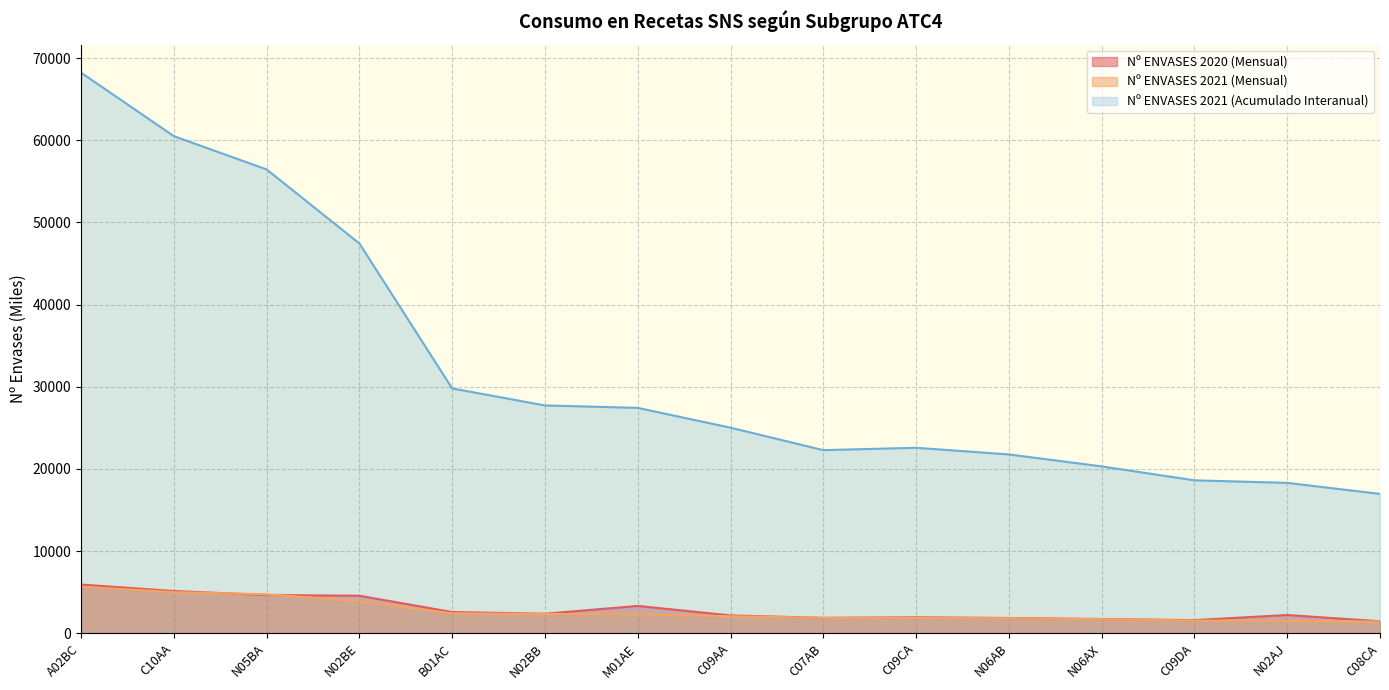

Reading left to right, what are all the values shown in this chart?

Nº ENVASES 2021 (Mensual): 5657.5	4996.4	4731.6	3886.7	2411.8	2336.6	2287.3	2064.7	1860.1	1855.5	1813.4	1697.1	1534.7	1503.8	1410.3
Nº ENVASES 2020 (Mensual): 5917.5	5132.3	4645.0	4556.7	2569.0	2364.1	3316.5	2159.6	1862.8	1930.4	1846.1	1720.6	1586.4	2210.2	1446.0
Nº ENVASES 2021 (Acumulado Interanual): 68239.2	60513.2	56457.3	47445.8	29796.4	27725.1	27428.2	25016.2	22282.6	22569.6	21759.2	20304.3	18607.0	18294.5	16954.7